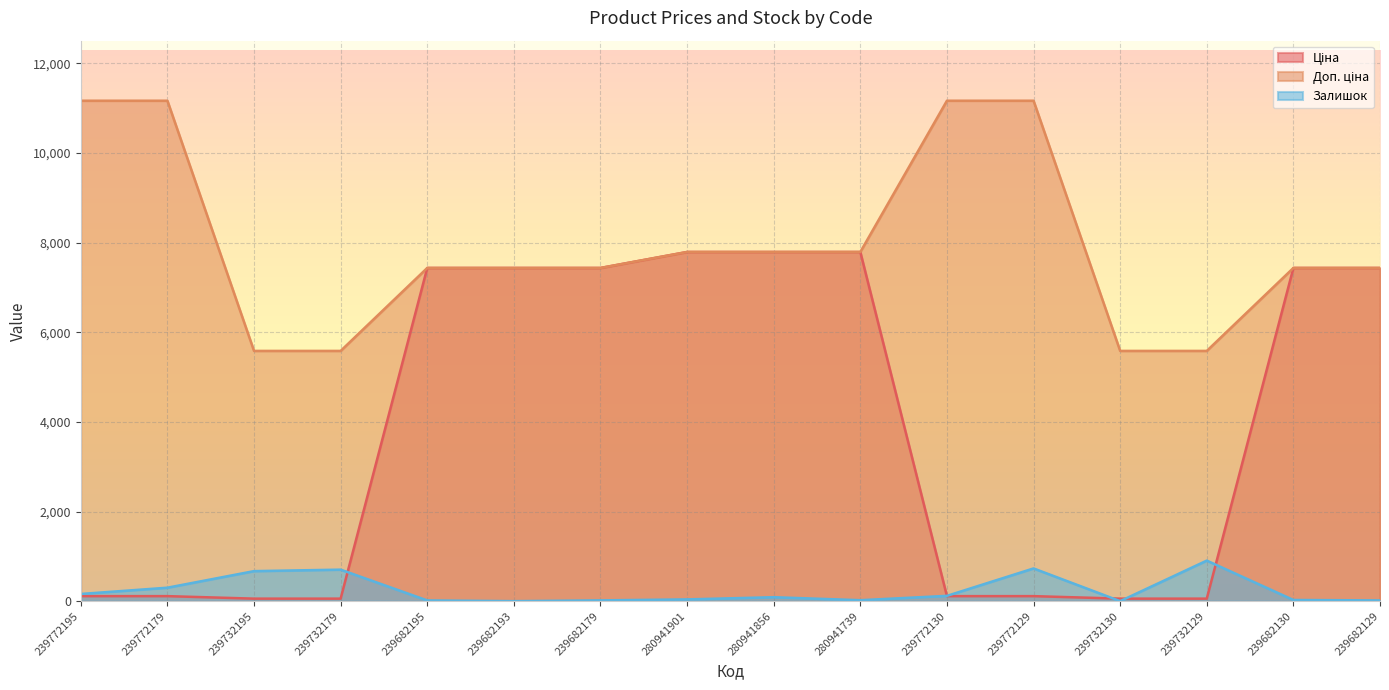

Which series has the widest spread of values?

Ціна